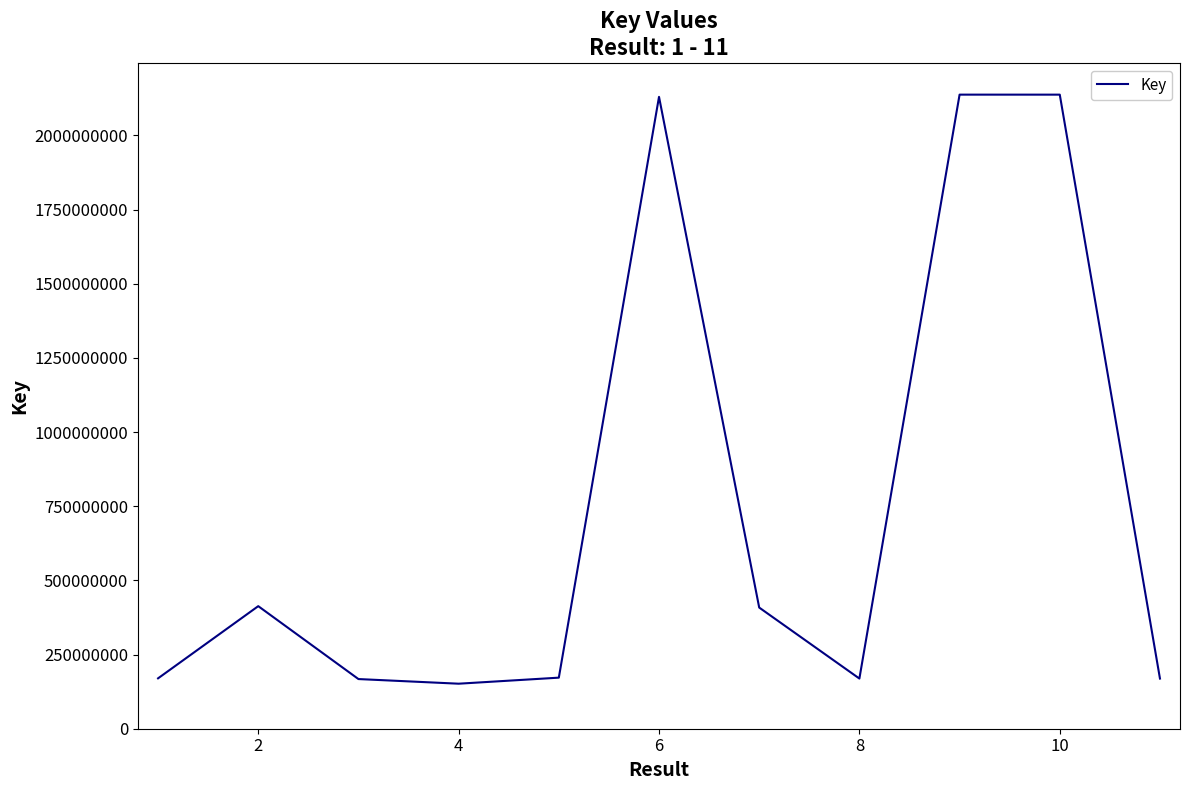

What is the maximum value shown in the chart?

2137703873